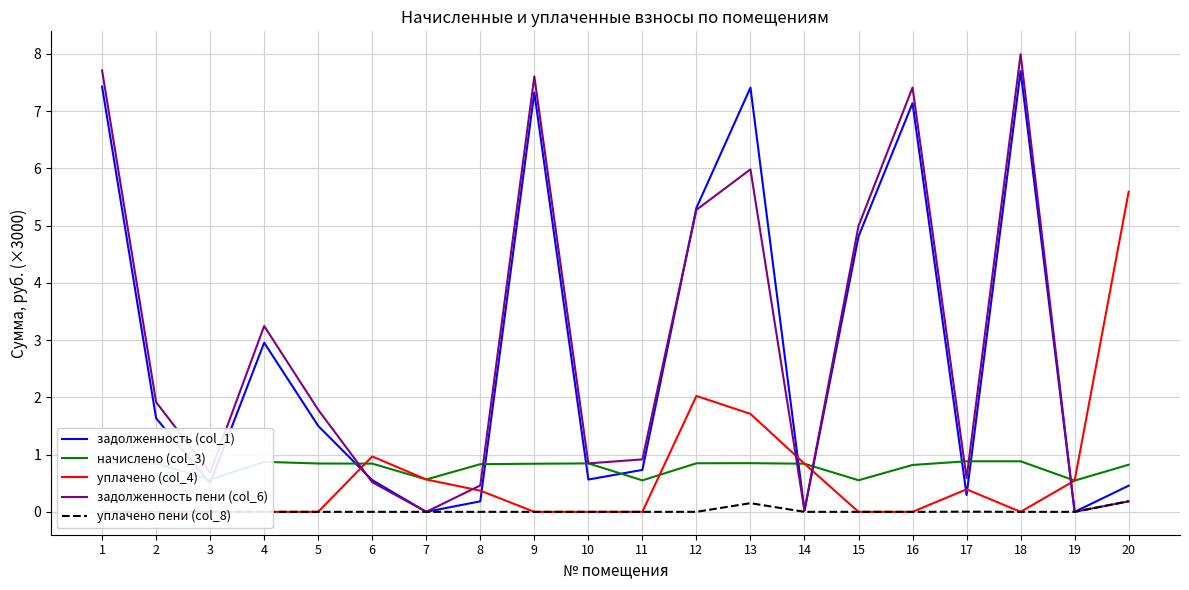

List the series in order of their peak value, lowest first.

уплачено пени (col_8), начислено (col_3), уплачено (col_4), задолженность (col_1), задолженность пени (col_6)